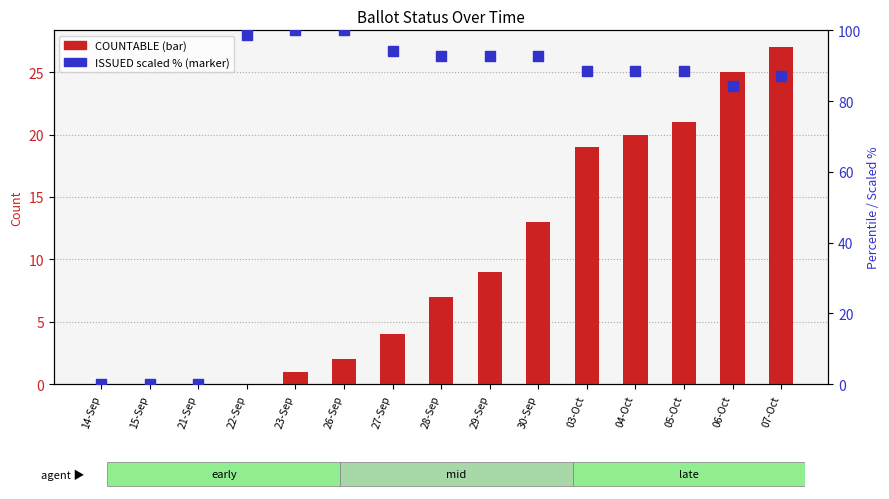

Which series has the largest total across all categories?

ISSUED (scaled %)